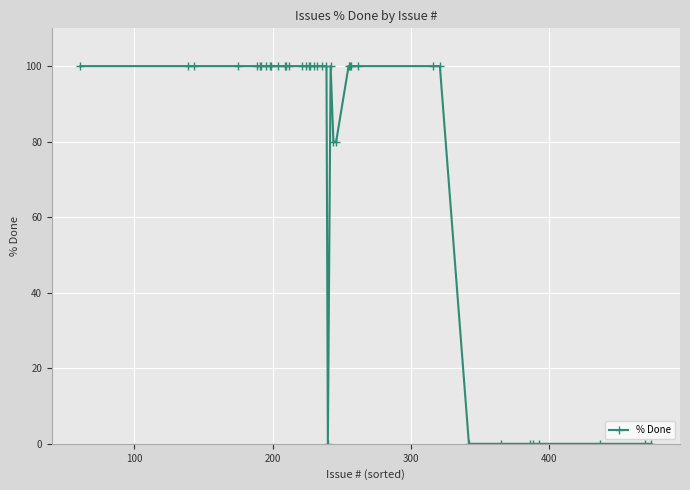

What is the value of the 4th point from the left?

100